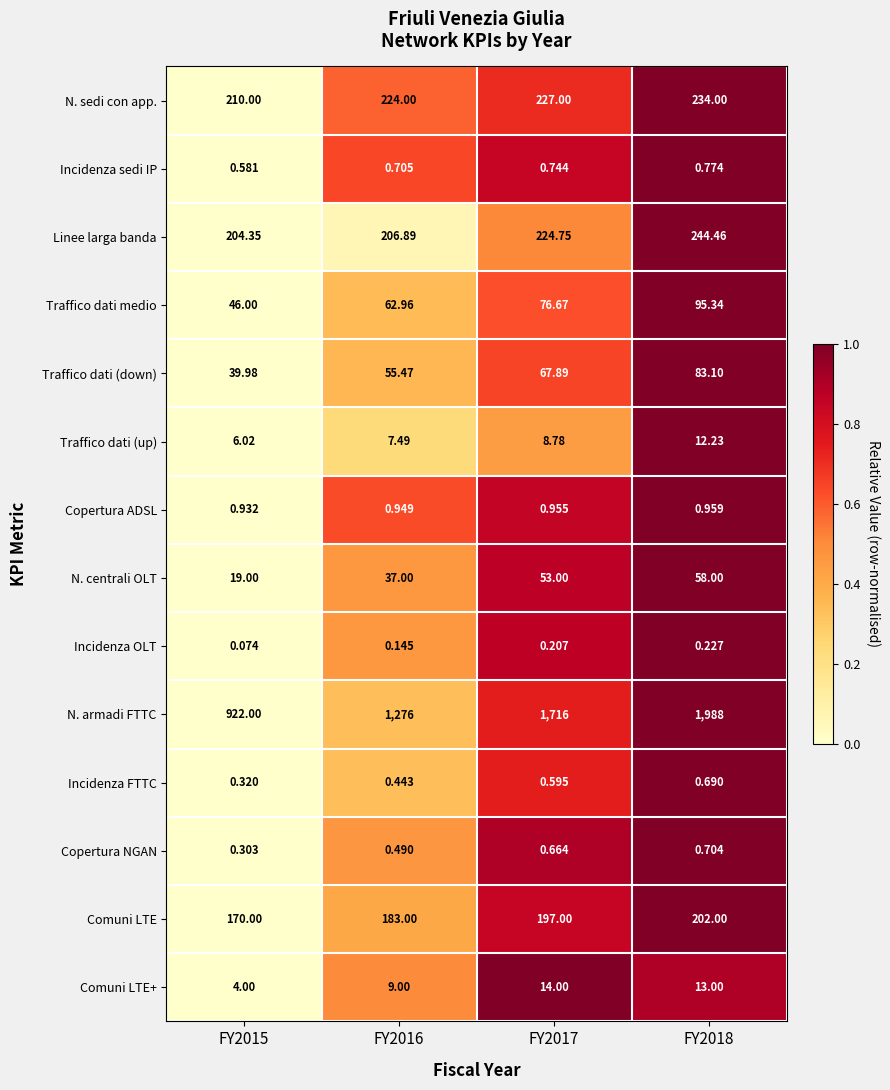

Rank the series at FY2016 from lowest to highest value.

Incidenza OLT, Incidenza FTTC, Copertura NGAN, Incidenza sedi IP, Copertura ADSL, Traffico dati (up), Comuni LTE+, N. centrali OLT, Traffico dati (down), Traffico dati medio, Comuni LTE, Linee larga banda, N. sedi con app., N. armadi FTTC